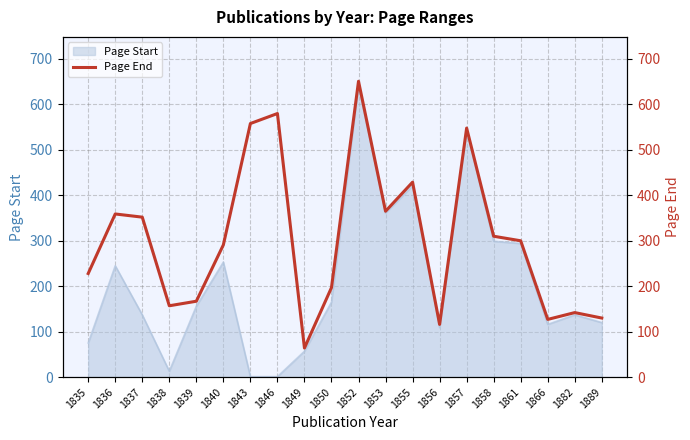

The Page Start series shows 108 at 1835. True or false?

False